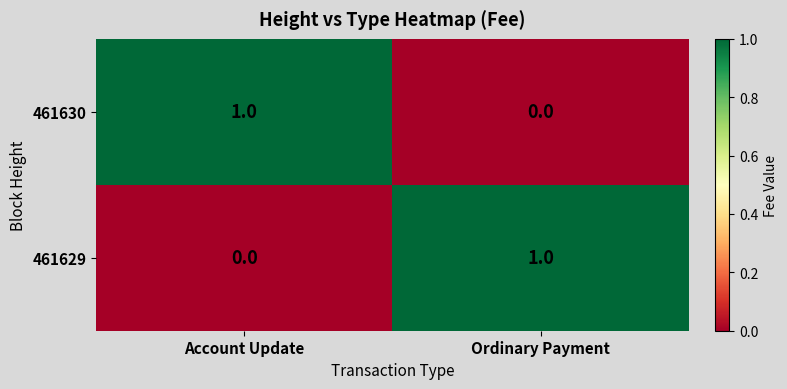

The 461630 series shows -1 at Ordinary Payment. True or false?

False